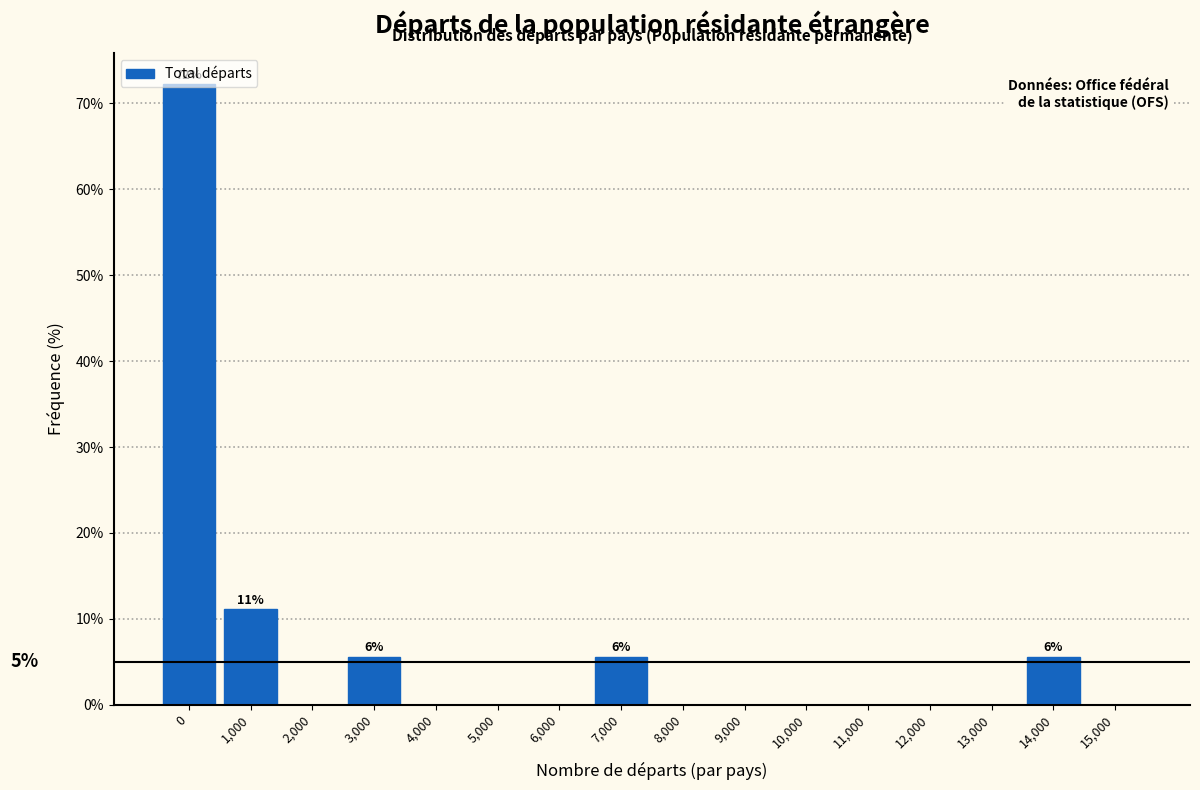

What is the sum of all values?

100.0